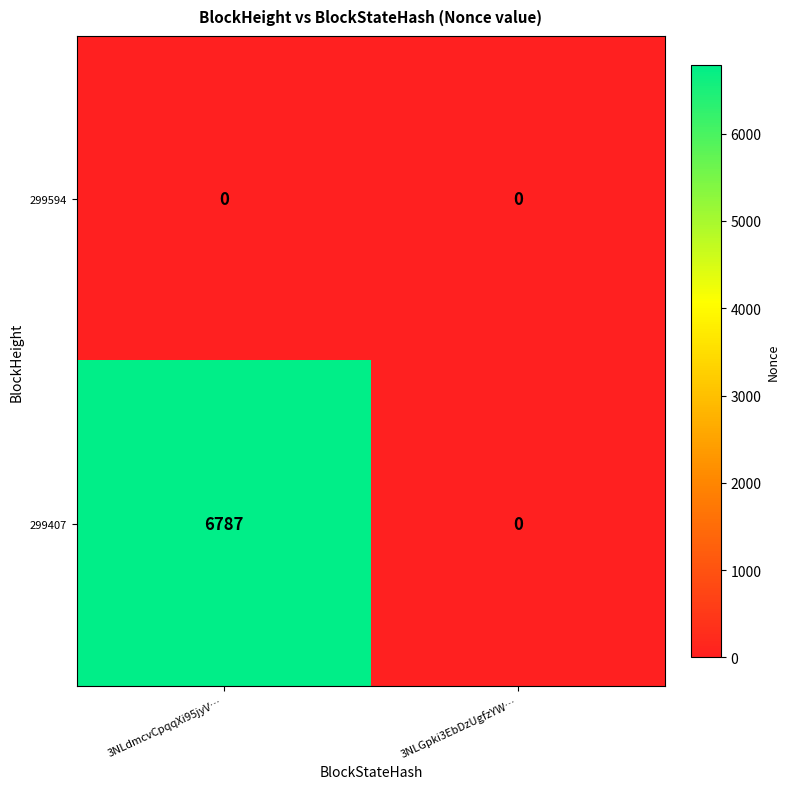

Reading left to right, extract all data points from this chart.

299594: 3NLdmcvCpqqXi95jyV…=0	3NLGpki3EbDzUgfzYW…=0
299407: 3NLdmcvCpqqXi95jyV…=6787	3NLGpki3EbDzUgfzYW…=0